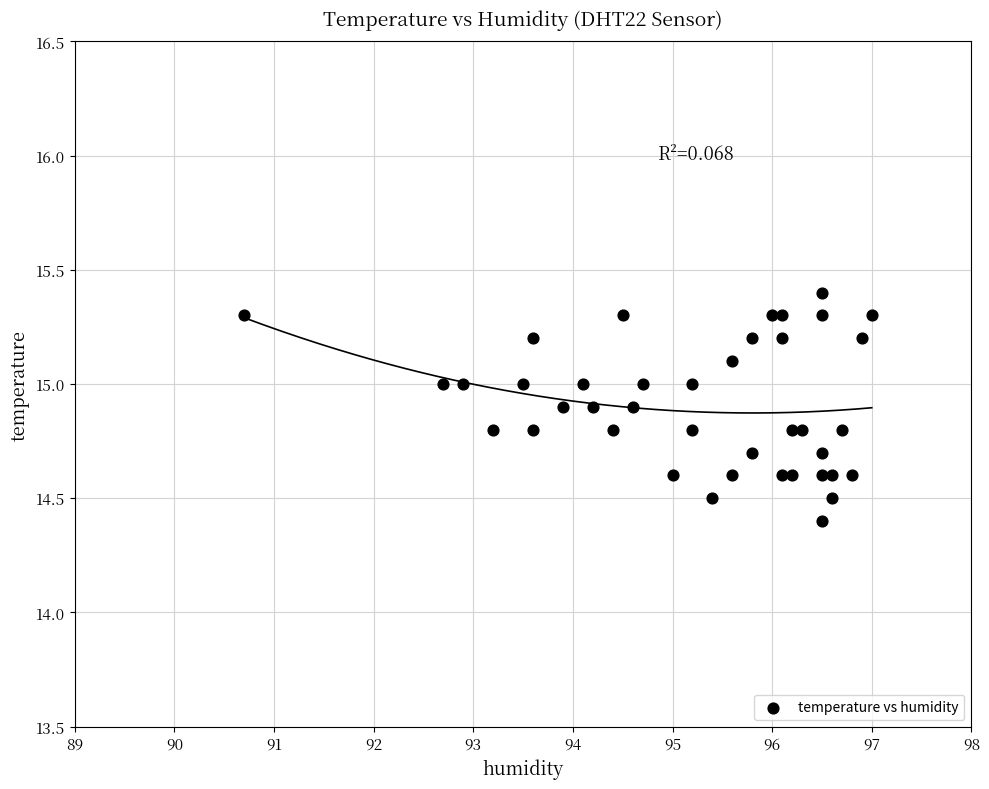

What Y value in the scatter plot is closest to 14?

14.4